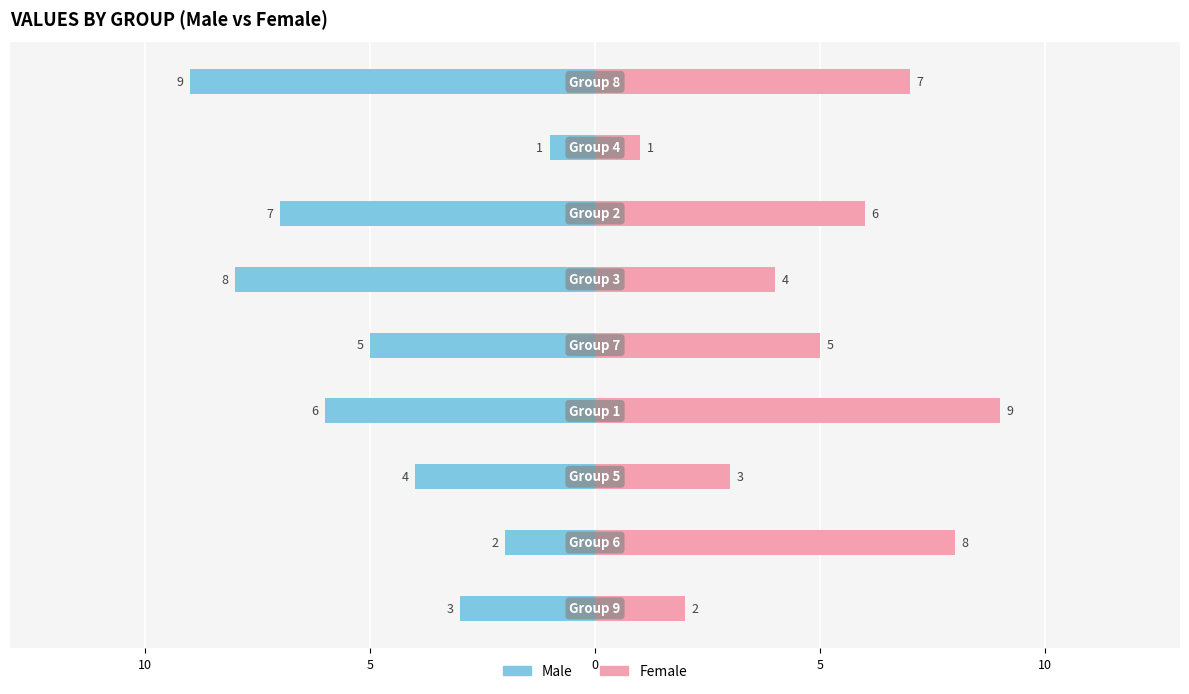

What is the spread (max minus min) of values at 7?

2